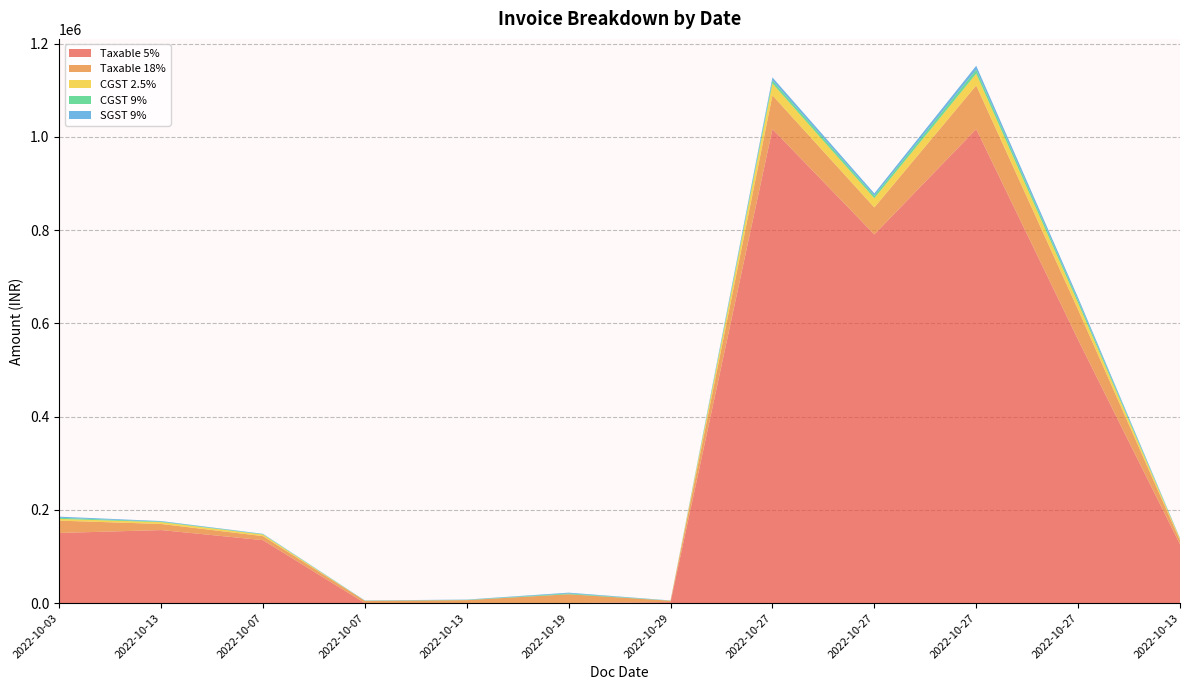

Reading left to right, extract all data points from this chart.

Taxable 5%: 2022-10-03=150426.0	2022-10-13=156637.0	2022-10-07=135015.0	2022-10-07=0.0	2022-10-13=0.0	2022-10-19=0.0	2022-10-29=2092.0	2022-10-27=1016829.4	2022-10-27=790867.3	2022-10-27=1016829.4	2022-10-27=564905.2	2022-10-13=126033.0
Taxable 18%: 2022-10-03=26465.0	2022-10-13=13100.0	2022-10-07=8640.7	2022-10-07=4819.0	2022-10-13=6383.0	2022-10-19=18956.1	2022-10-29=2975.0	2022-10-27=72493.4	2022-10-27=57939.3	2022-10-27=93650.9	2022-10-27=64542.7	2022-10-13=8638.0
CGST 2.5%: 2022-10-03=3760.7	2022-10-13=3915.9	2022-10-07=3375.4	2022-10-07=0.0	2022-10-13=0.0	2022-10-19=0.0	2022-10-29=52.3	2022-10-27=25420.7	2022-10-27=19771.7	2022-10-27=25420.7	2022-10-27=14122.6	2022-10-13=3150.8
CGST 9%: 2022-10-03=2381.8	2022-10-13=1179.0	2022-10-07=777.7	2022-10-07=433.7	2022-10-13=574.5	2022-10-19=1706.0	2022-10-29=267.8	2022-10-27=6524.4	2022-10-27=5214.5	2022-10-27=8428.6	2022-10-27=5808.8	2022-10-13=777.4
SGST 9%: 2022-10-03=2381.8	2022-10-13=1179.0	2022-10-07=777.7	2022-10-07=433.7	2022-10-13=574.5	2022-10-19=1706.0	2022-10-29=267.8	2022-10-27=6524.4	2022-10-27=5214.5	2022-10-27=8428.6	2022-10-27=5808.8	2022-10-13=777.4